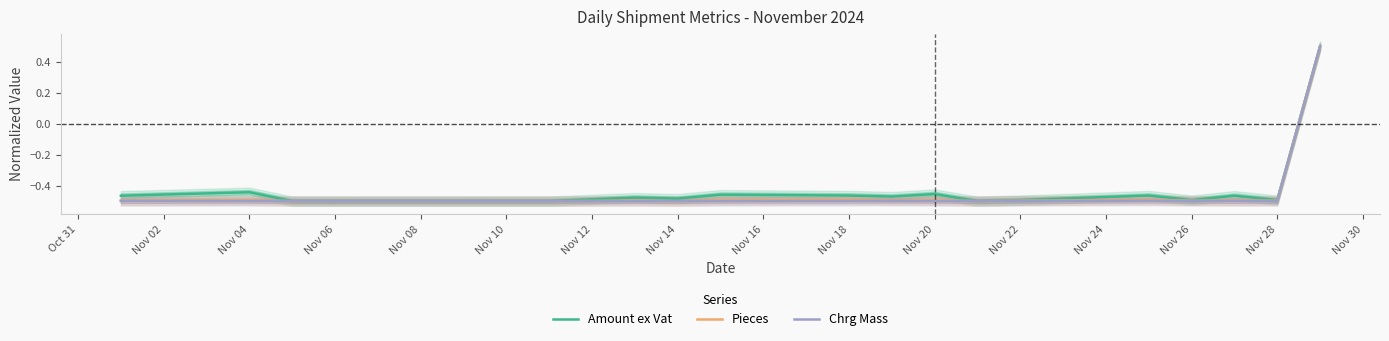

What is the highest value of the Amount ex Vat series?

0.5